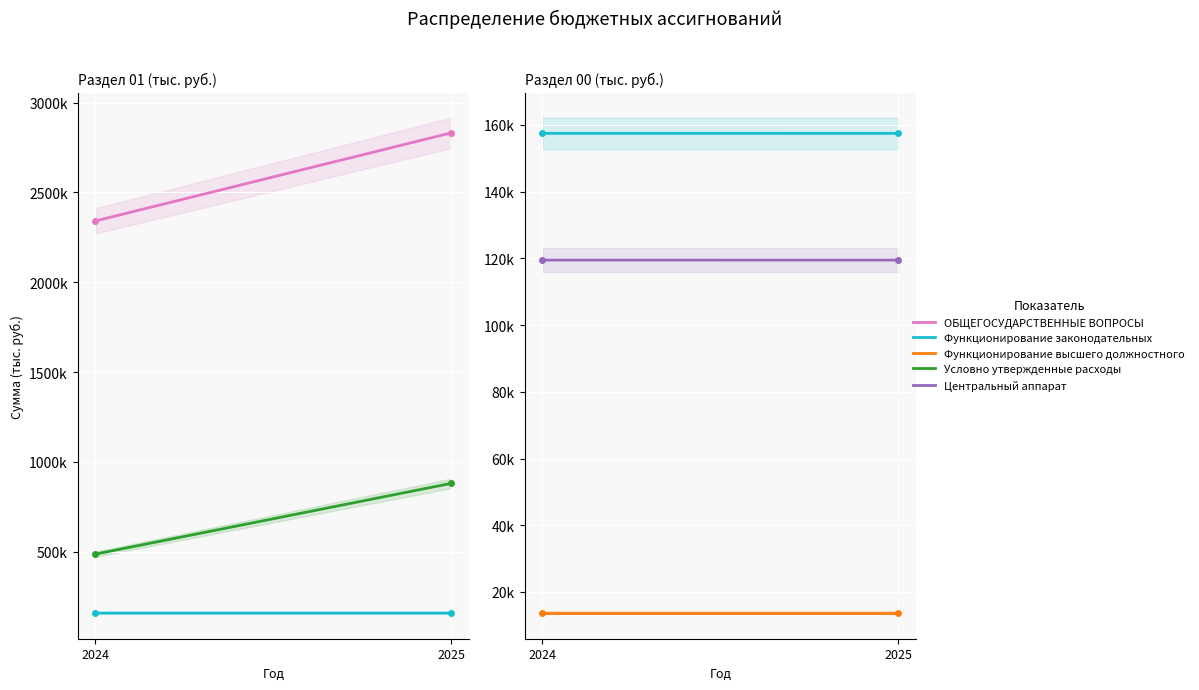

Between 2025 and 2024, which is larger?

2025